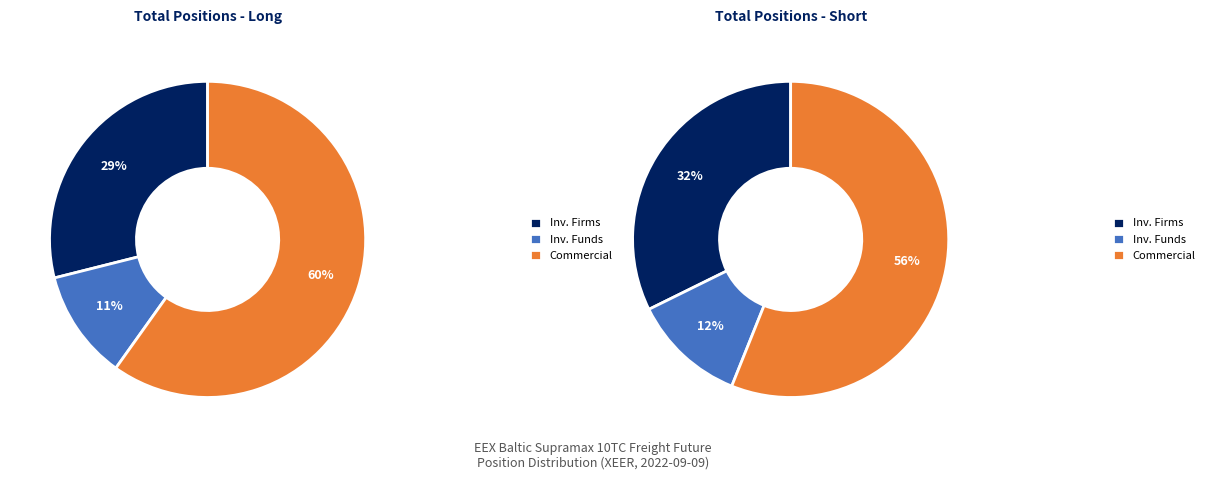

To the nearest percent, what portion does Commercial Undertakings represent?

56%